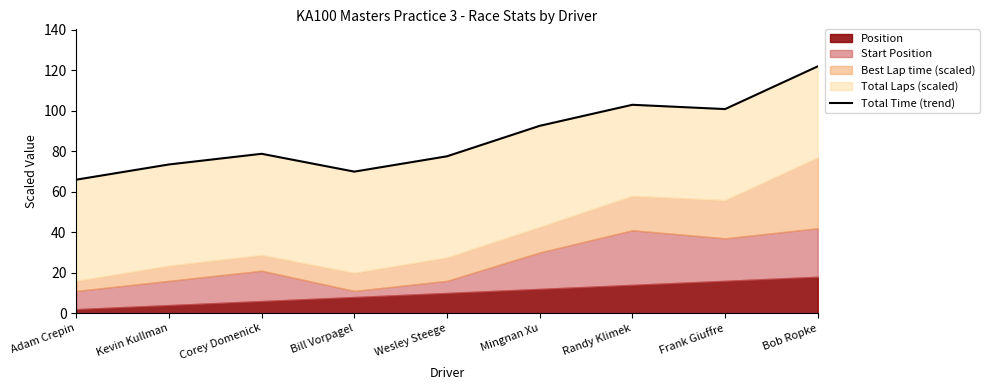

What is the greatest value displayed?

122.0